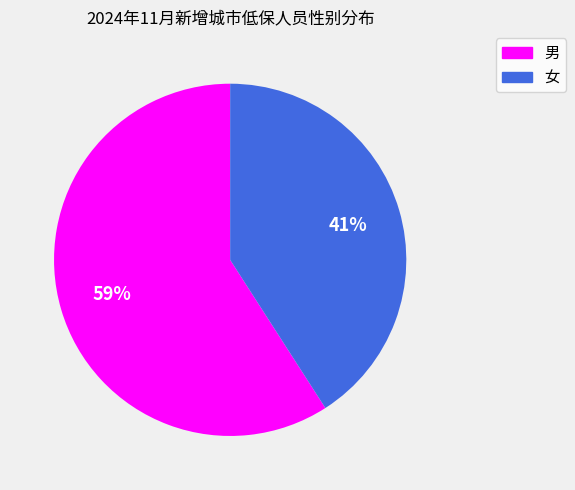

Between 女 and 男, which is larger?

男